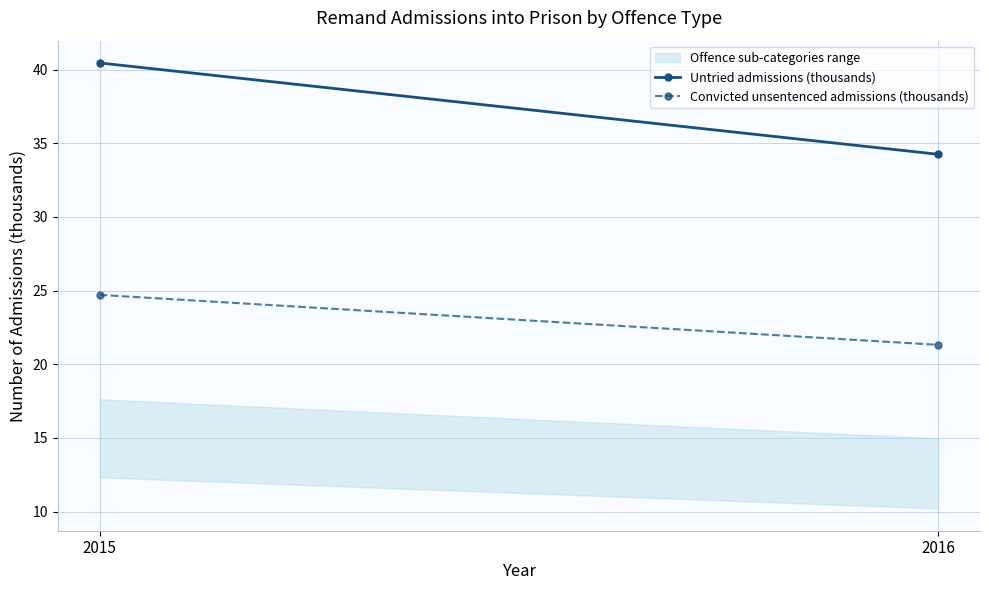

How many lines are shown in the chart?

2